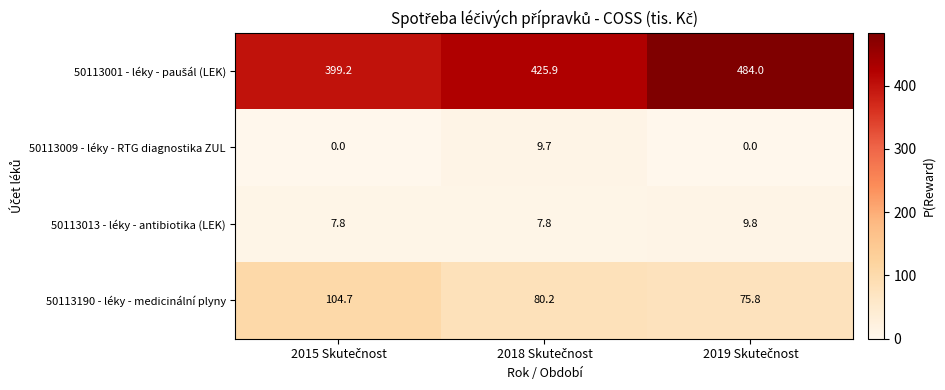

What is the difference between the maximum and second lowest values in the 50113190 - léky - medicinální plyny series?

24.5